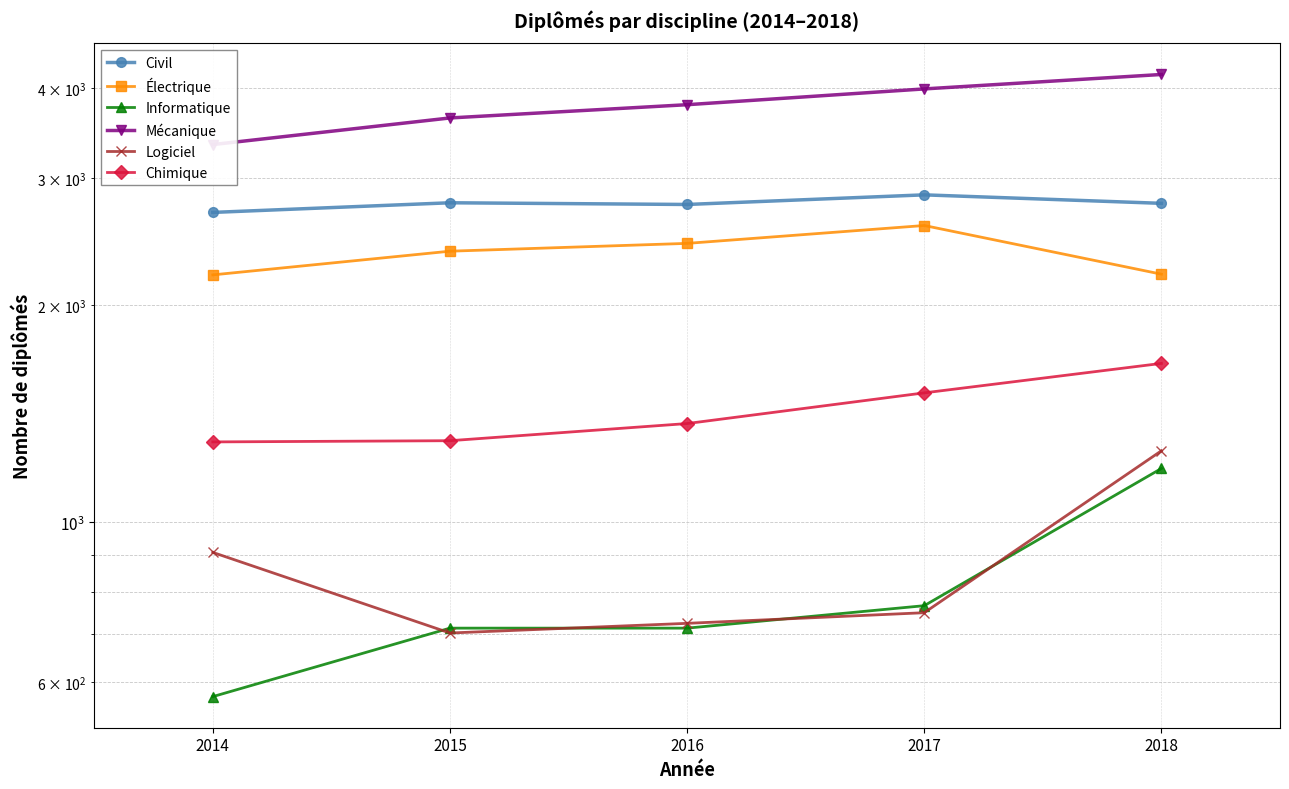

What are all the series names shown in the legend?

Civil, Électrique, Informatique, Mécanique, Logiciel, Chimique